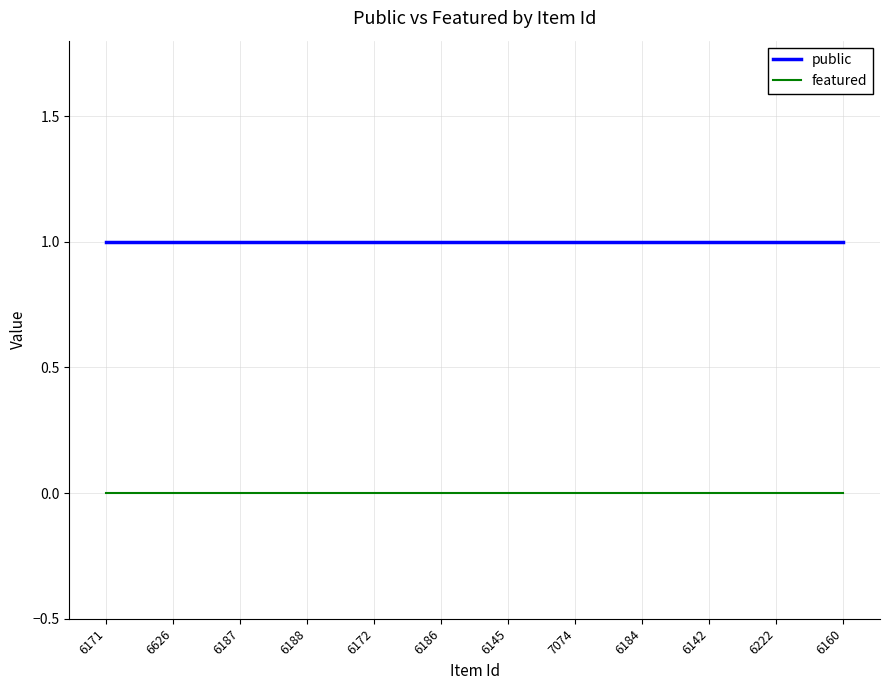

What position from the left is 6142?

10